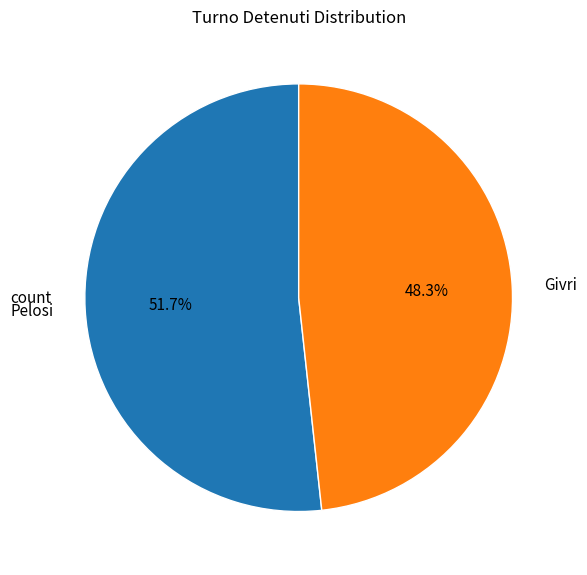

What is the ratio of the value at Pelosi to the value at Givri?

1.1